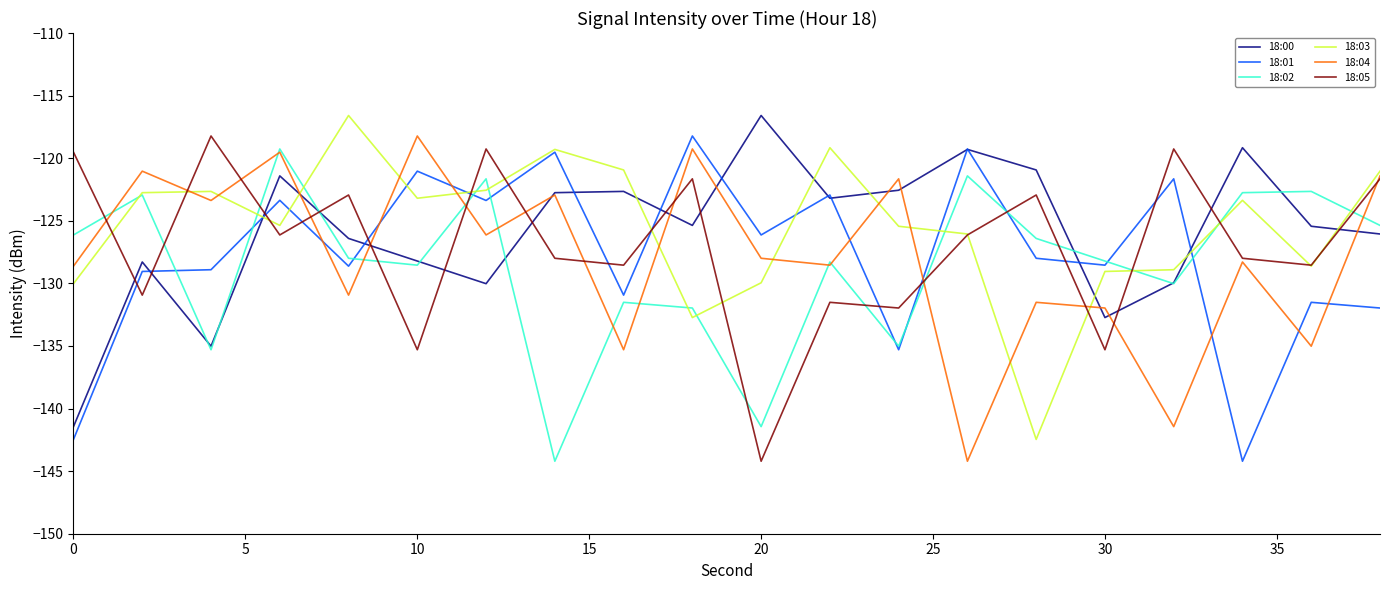

What is the minimum value shown in the chart?

-144.2